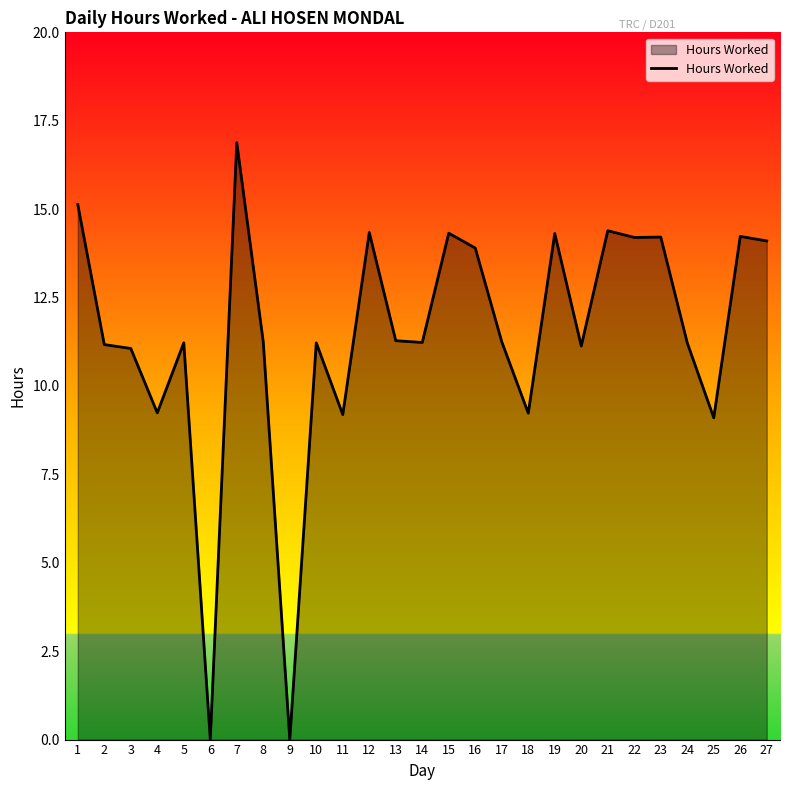

Which has a higher value, 13 or 19?

19